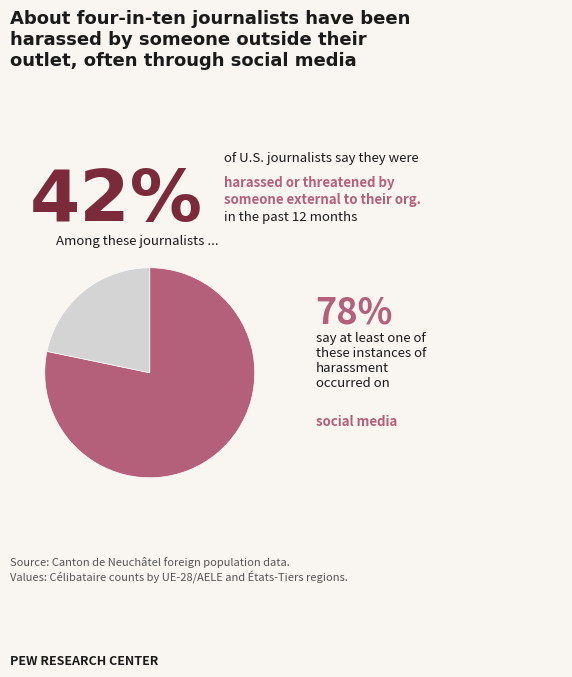

Does any single category account for the majority?

Yes